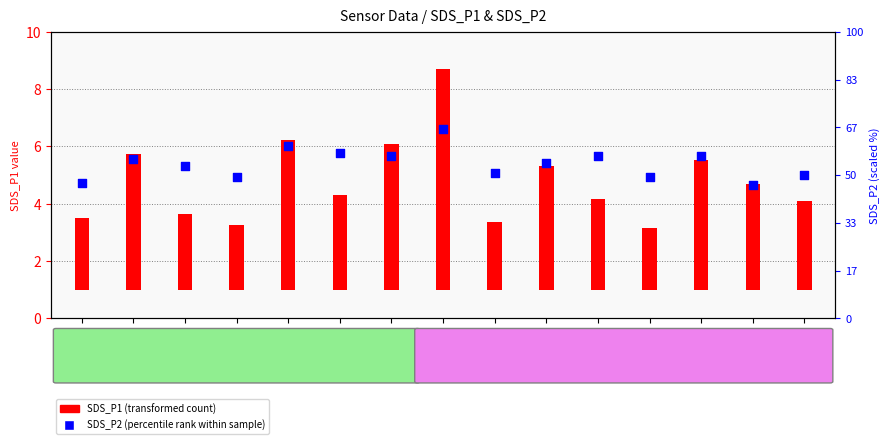

Which series has the widest spread of Y values?

SDS_P1 (transformed count)